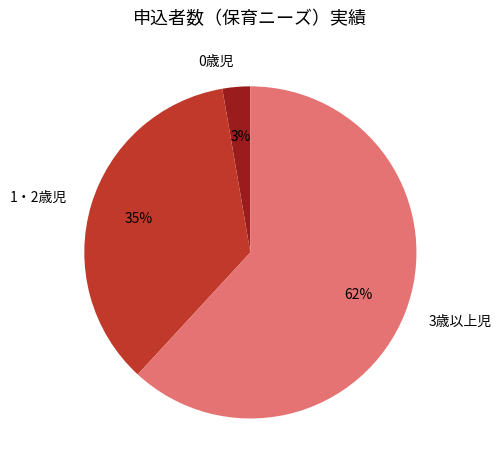

Rank the categories by value from highest to lowest.

3歳以上児, 1・2歳児, 0歳児